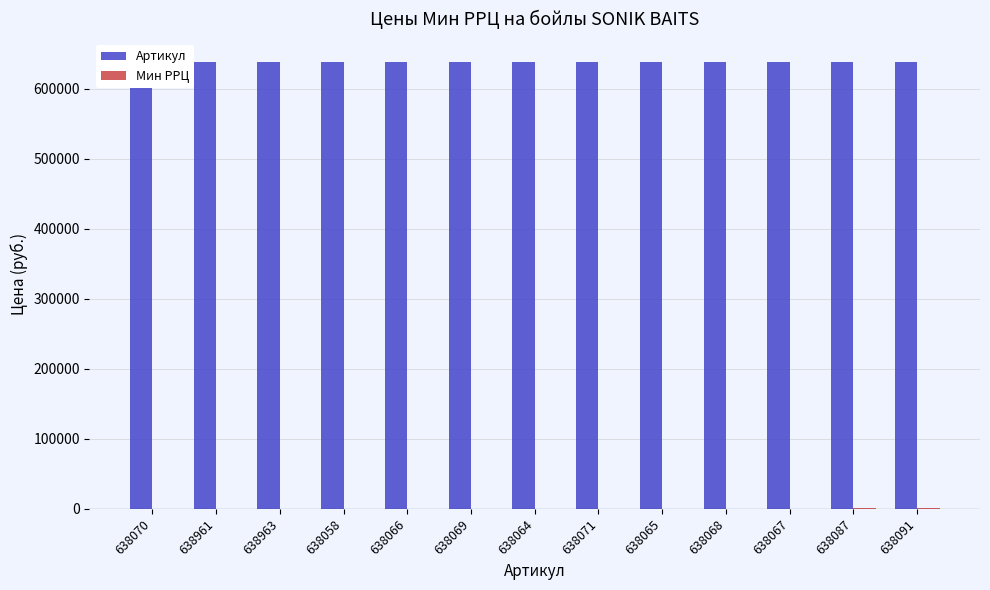

Which series has the largest total across all categories?

Артикул